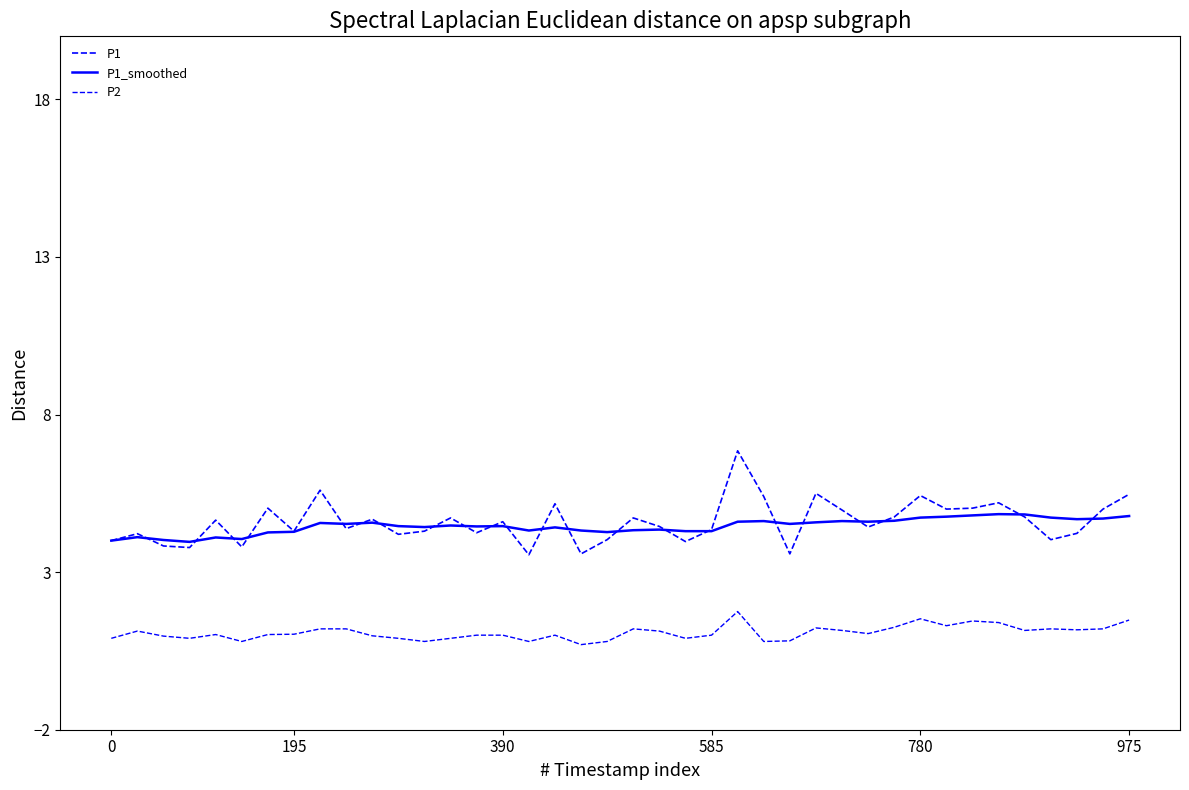

How many lines are shown in the chart?

3